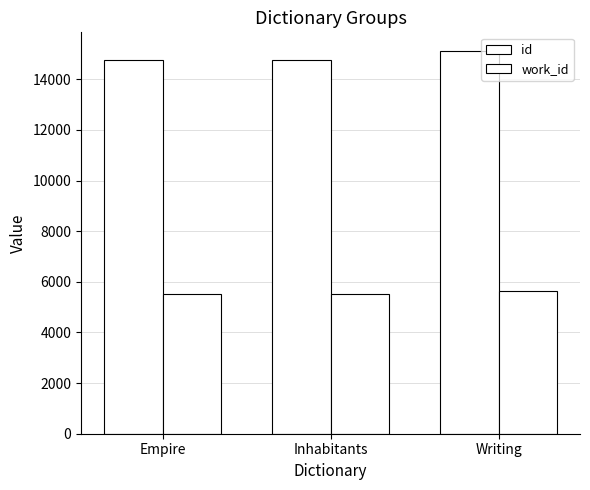

What is the label of the 2nd bar from the right?

Inhabitants